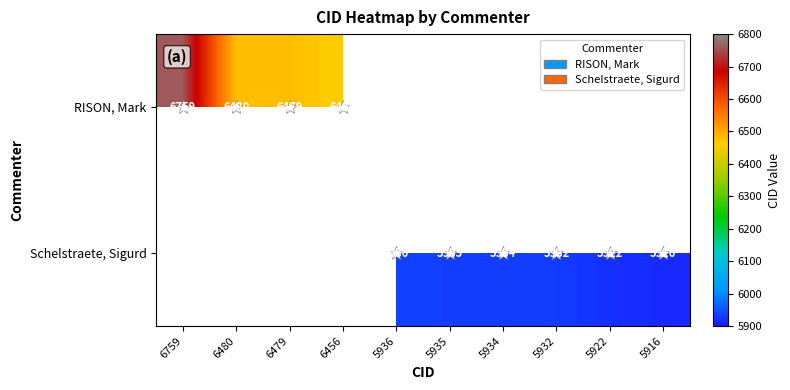

Which series has the largest range (max minus min)?

RISON, Mark